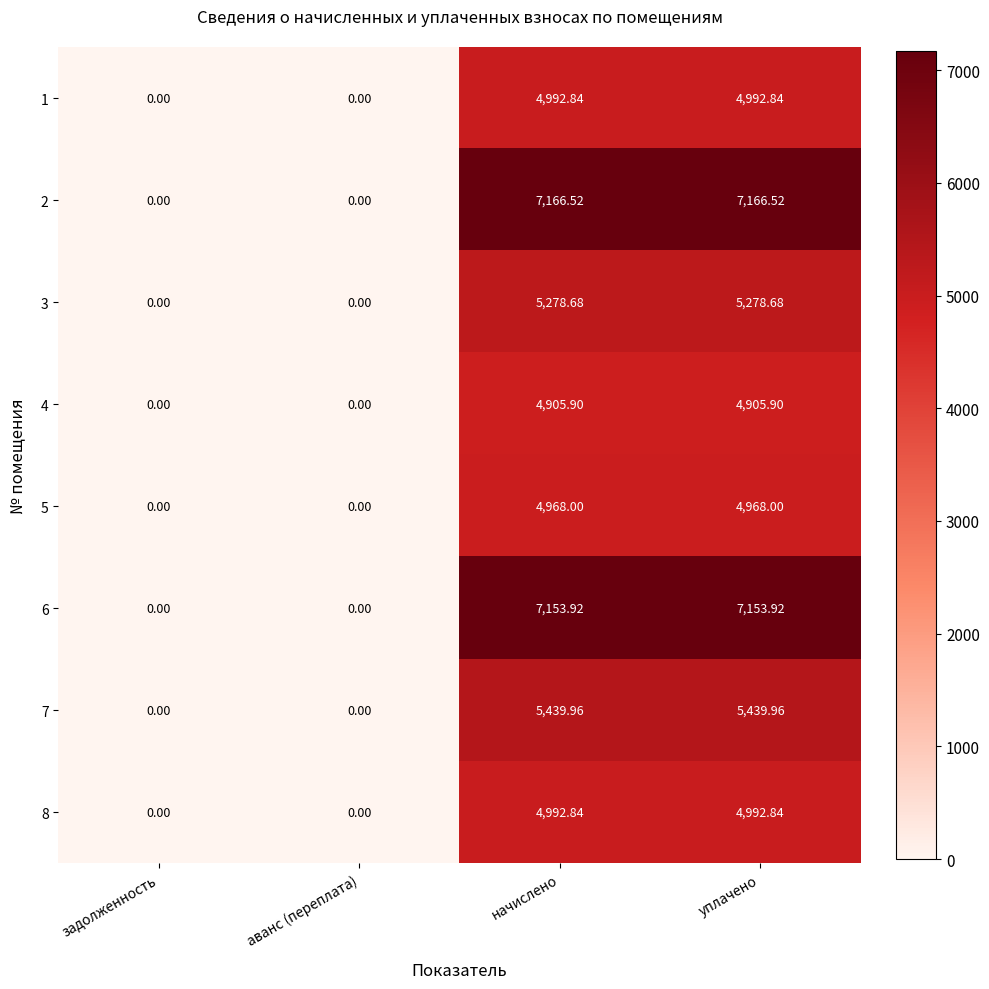

What is the spread (max minus min) of values at начислено?

2260.6